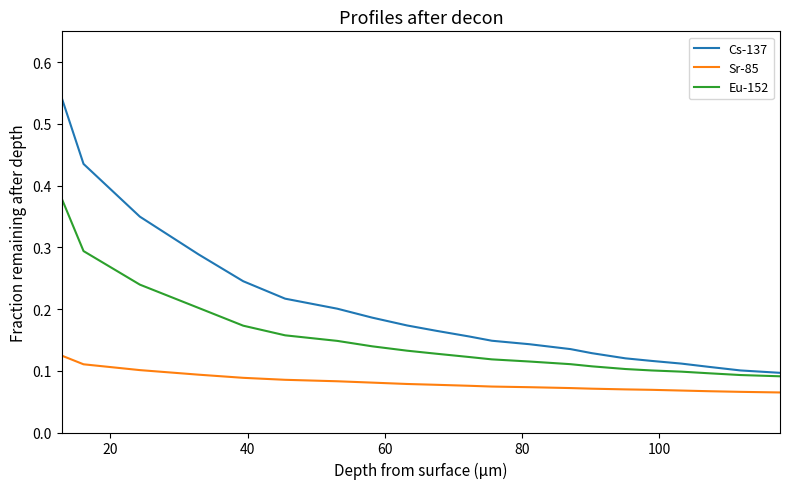

Rank the series by their average value, from lowest to highest.

Sr-85, Eu-152, Cs-137